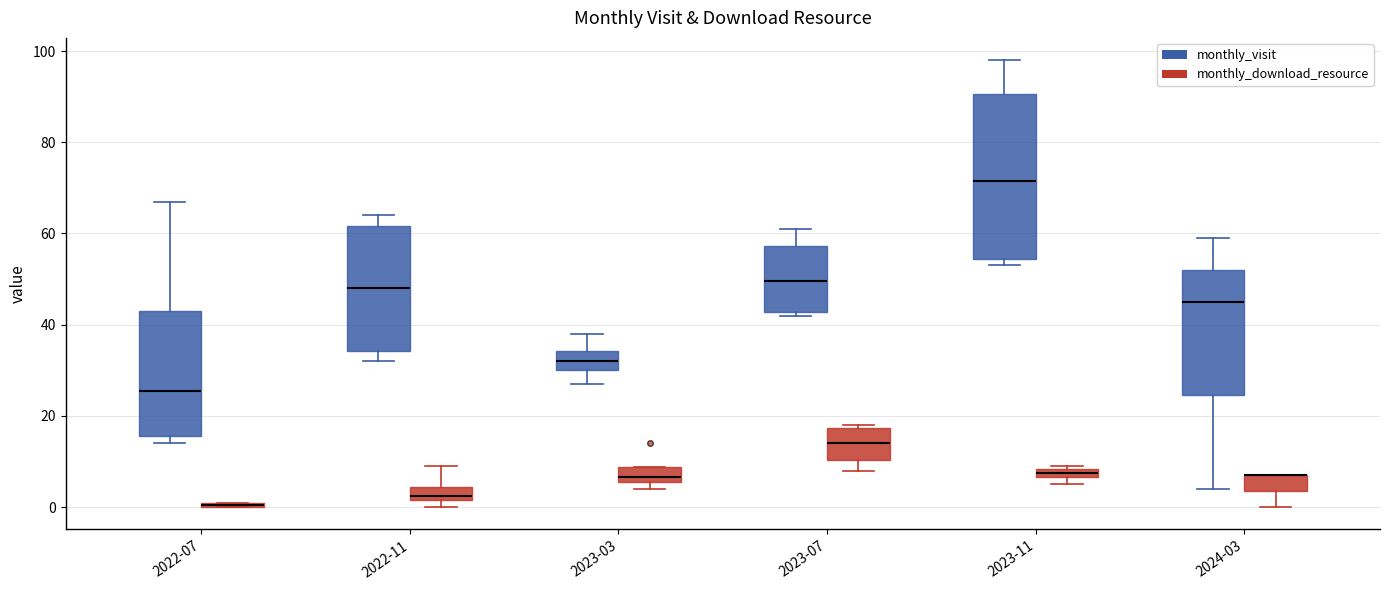

Where is the lower edge of the box for 2023-11 (monthly_download_resource) on the y-axis? The values are not printed on the chart, so give them approximately, as read against the axis.

6